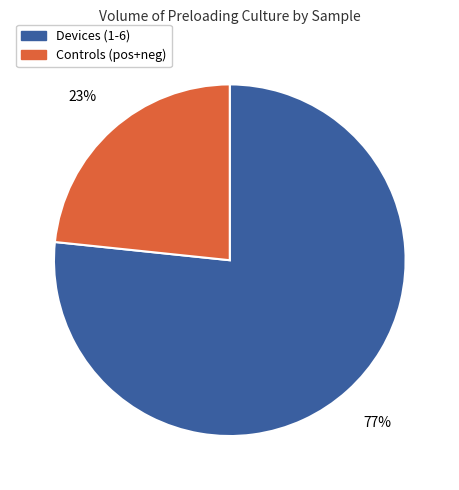

Which slice is the smallest?

Controls (pos+neg)